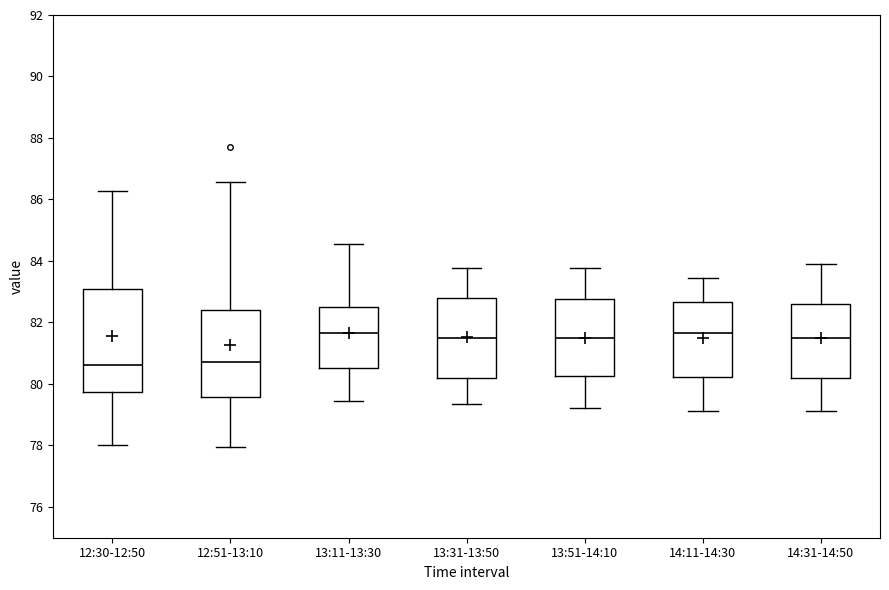

Where is the lower edge of the box for 13:31-13:50 on the y-axis? The values are not printed on the chart, so give them approximately, as read against the axis.

80.2